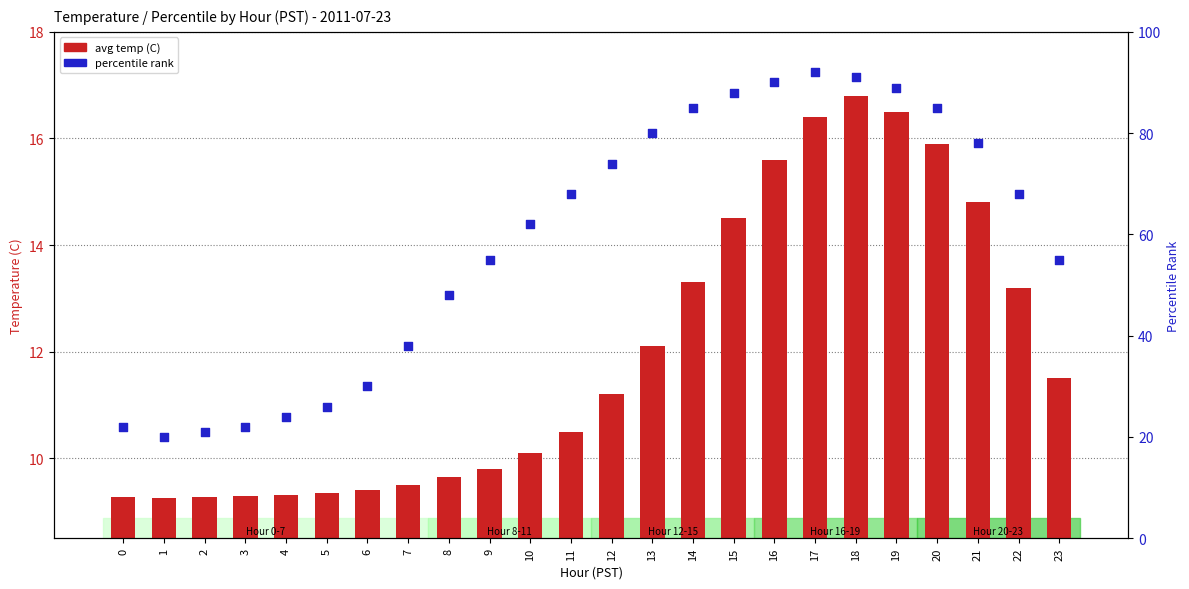

Which series has the largest Y range (max minus min)?

percentile rank